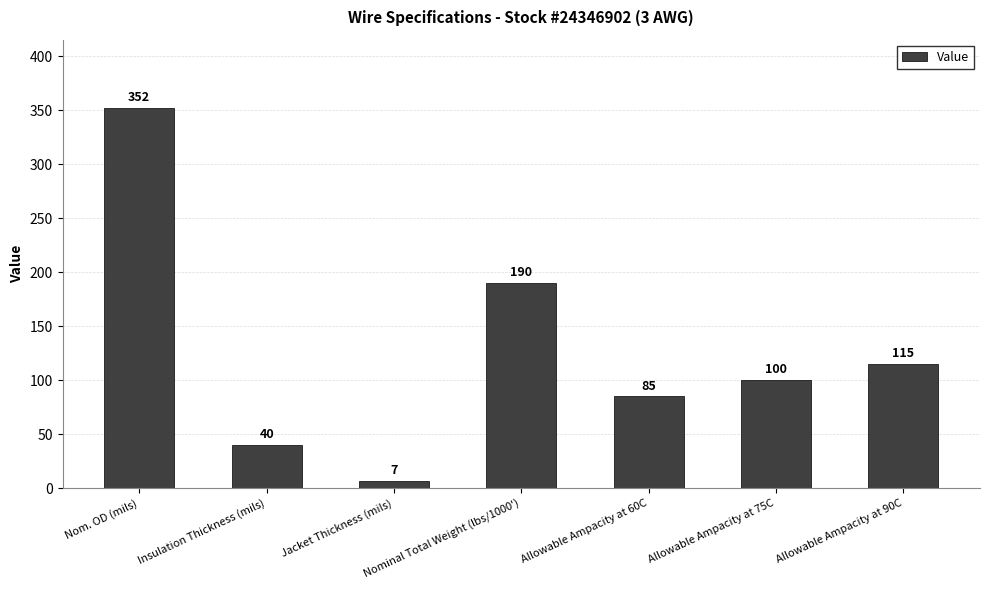

Rank the categories by value from lowest to highest.

Jacket Thickness (mils), Insulation Thickness (mils), Allowable Ampacity at 60C, Allowable Ampacity at 75C, Allowable Ampacity at 90C, Nominal Total Weight (lbs/1000'), Nom. OD (mils)